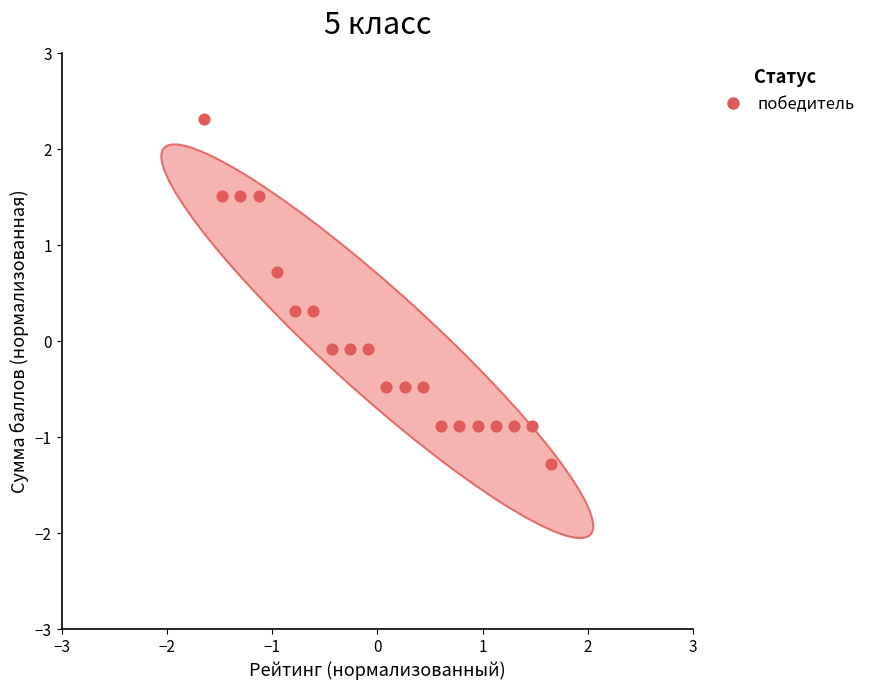

What is the range of Y values (max minus min)?

3.6